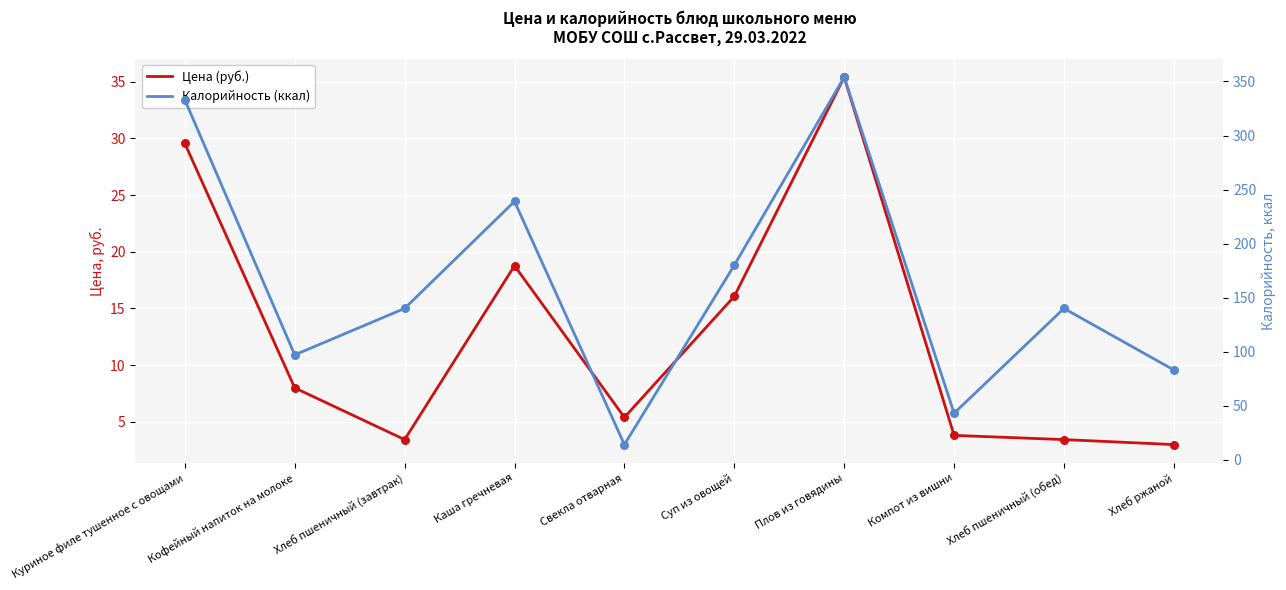

At how many categories does at least one series exceed 329?

2